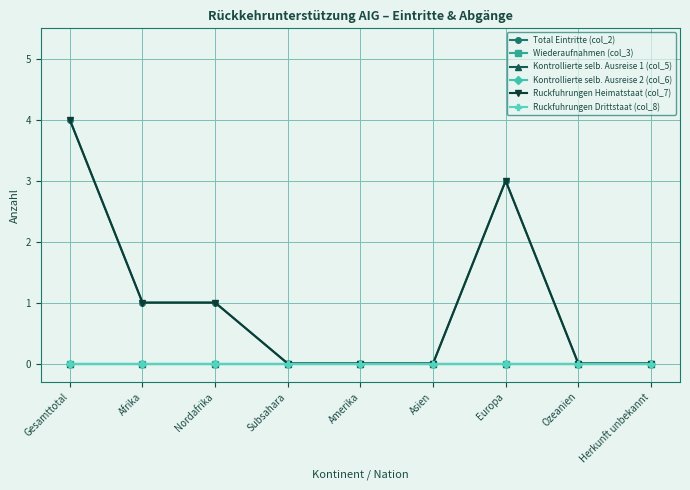

True or false: Ruckfuhrungen Heimatstaat (col_7) and Kontrollierte selb. Ausreise 2 (col_6) cross at least once.

False